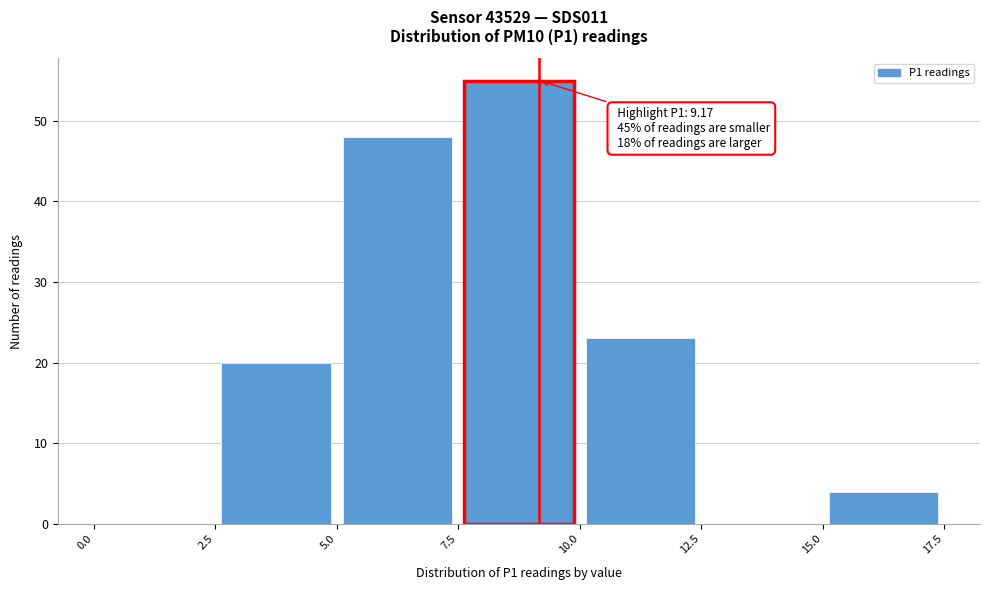

Over which range of the x-axis is the bar tallest?

7.5 to 10.0